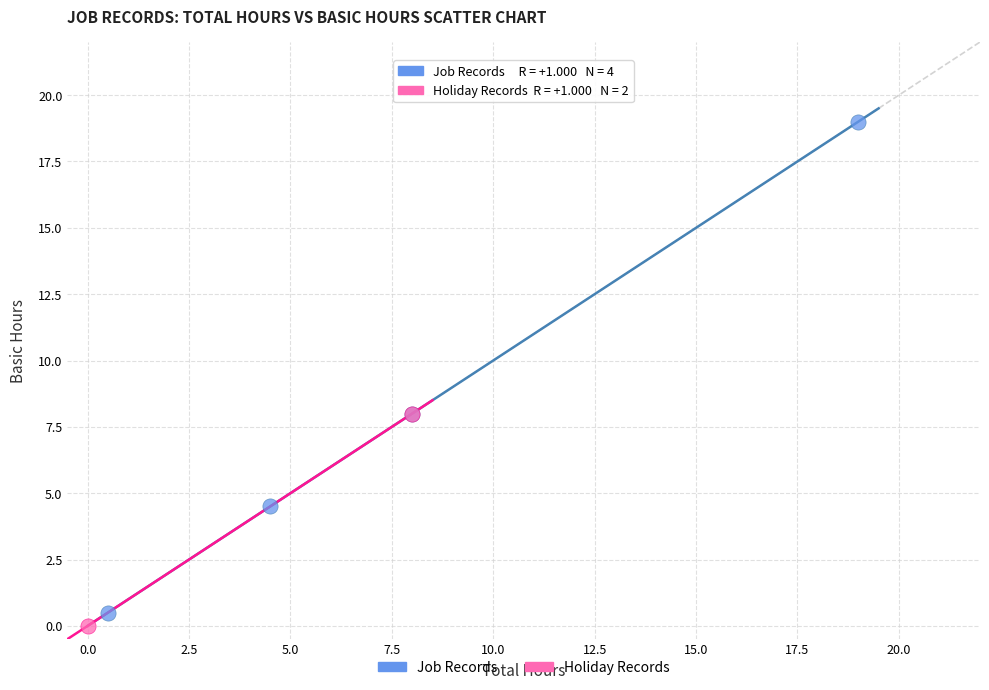

What are all the series names shown in the legend?

Job Records, Holiday Records